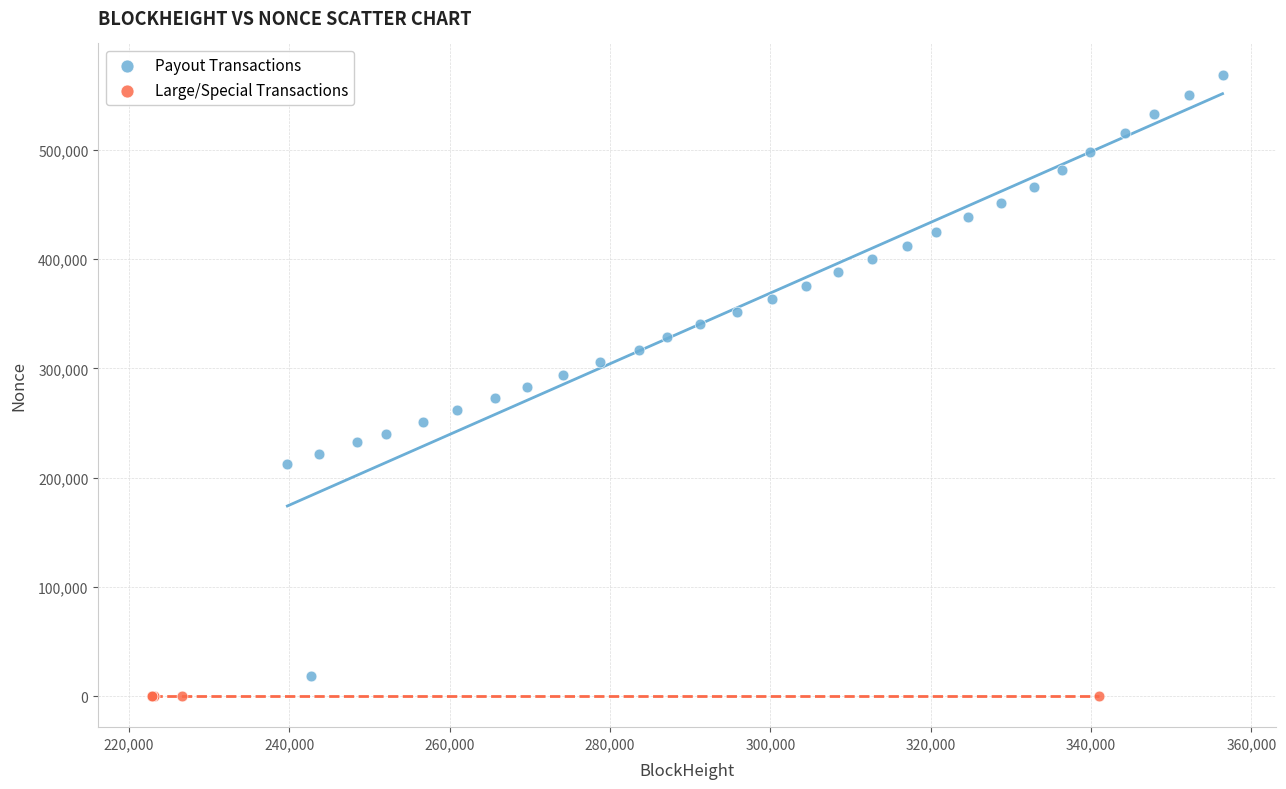

Which series contains the lowest Y value?

Large/Special Transactions